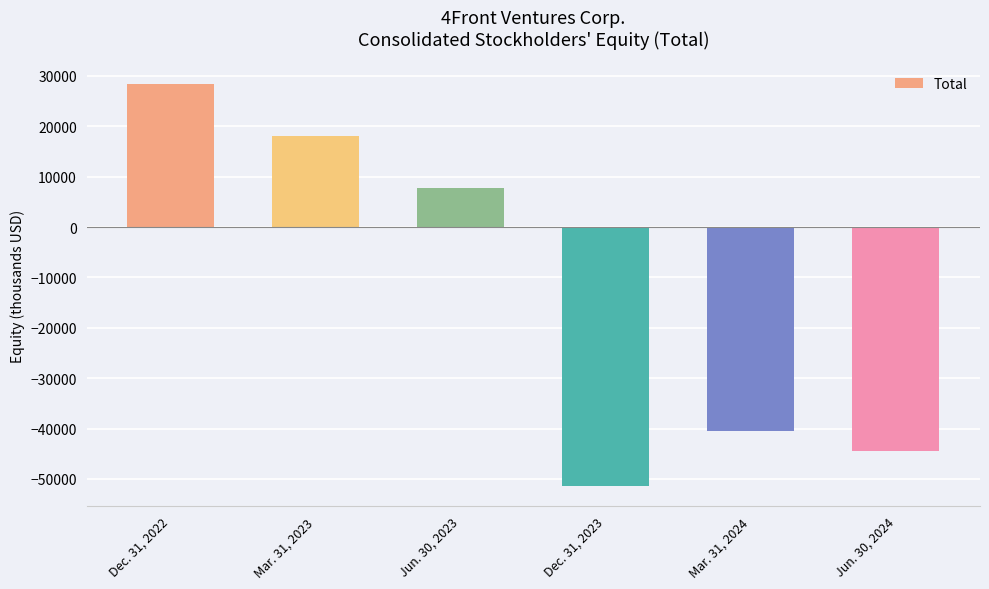

Rank the categories by value from highest to lowest.

Dec. 31, 2022, Mar. 31, 2023, Jun. 30, 2023, Mar. 31, 2024, Jun. 30, 2024, Dec. 31, 2023